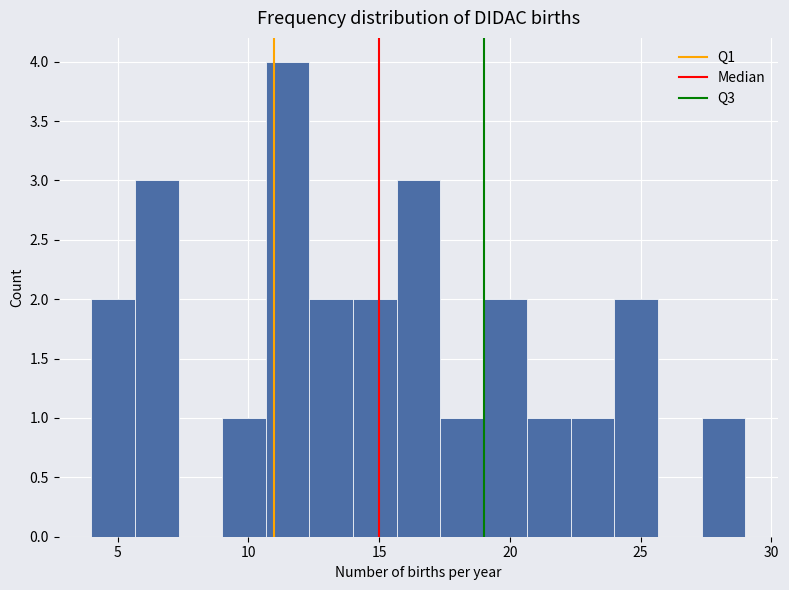

Around what value on the x-axis is the tallest bar? Give the approximate position of its centre, as read against the axis.

11.5